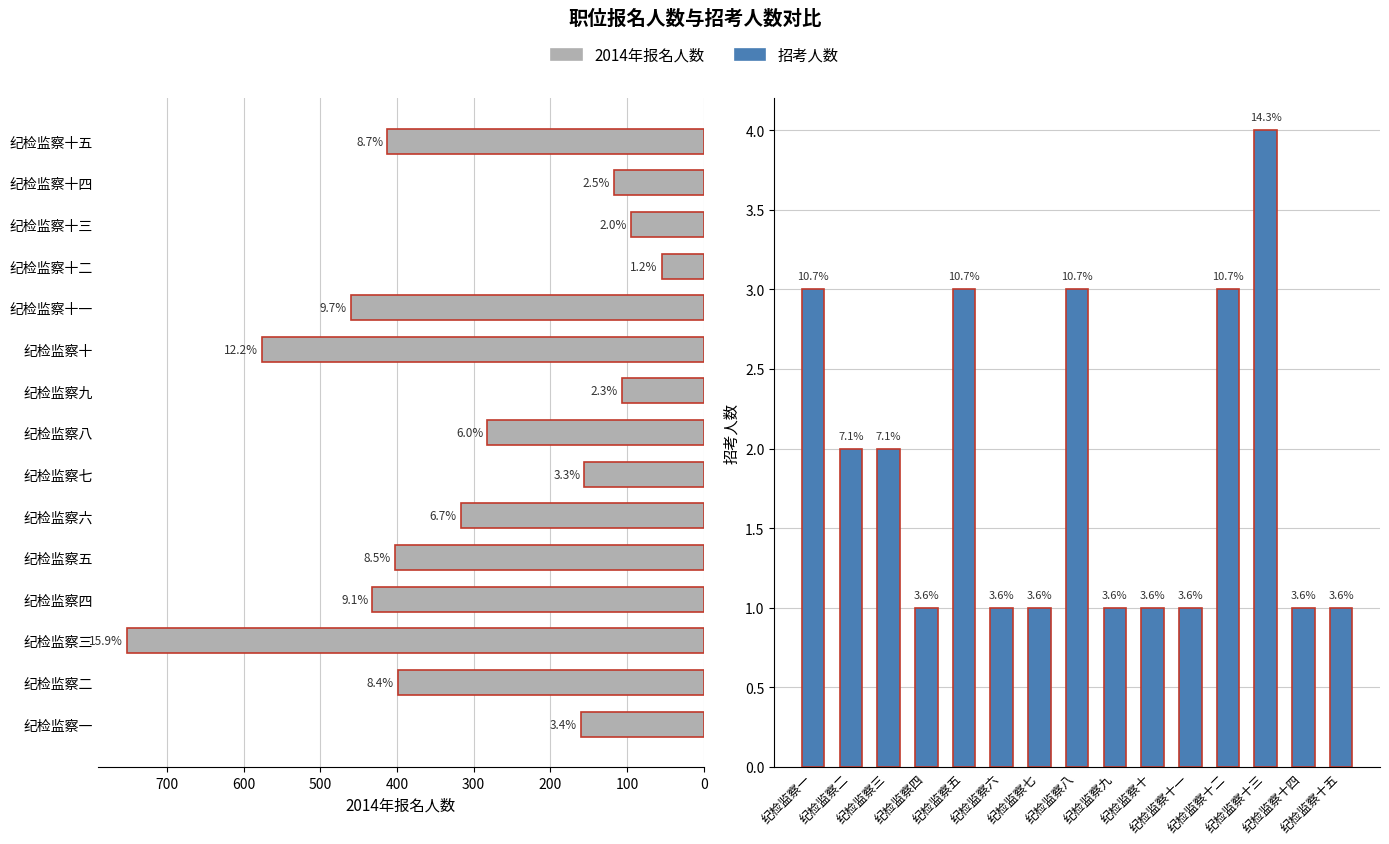

What is the sum of the 招考人数 values at 纪检监察十四 and 纪检监察八?

4